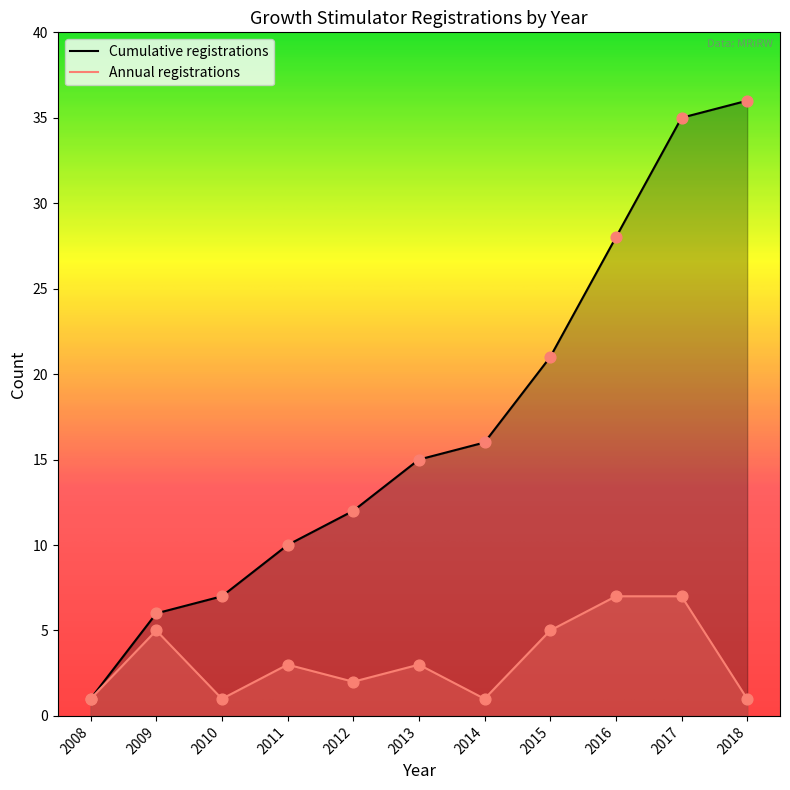

Which series changed the most between 2009 and 2013?

Cumulative registrations